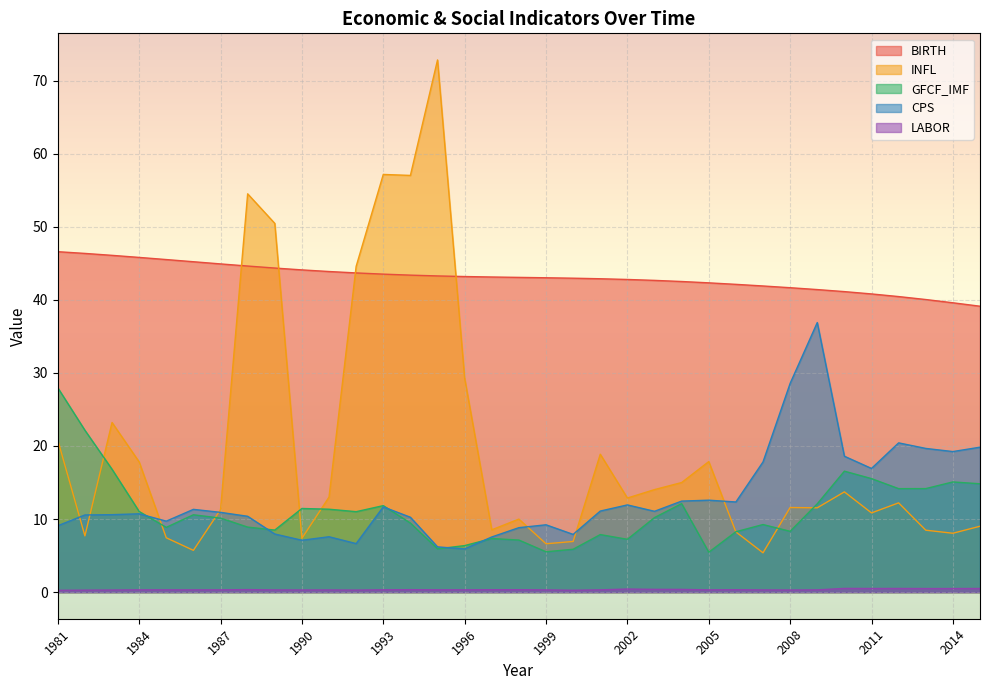

How many interior local valleys does the GFCF_IMF series have?

9